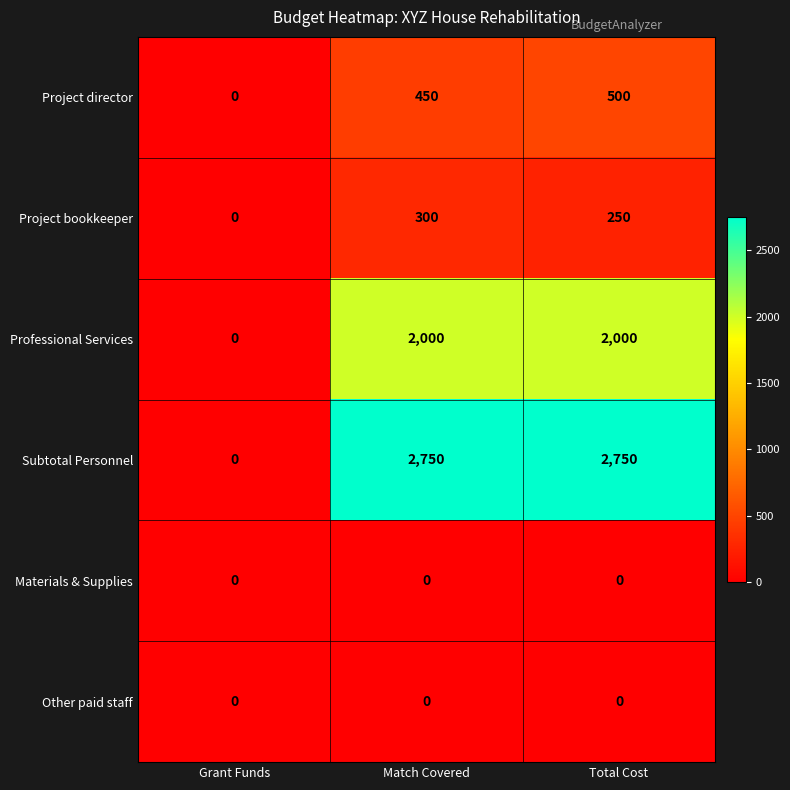

Which series has the largest total across all categories?

Subtotal Personnel